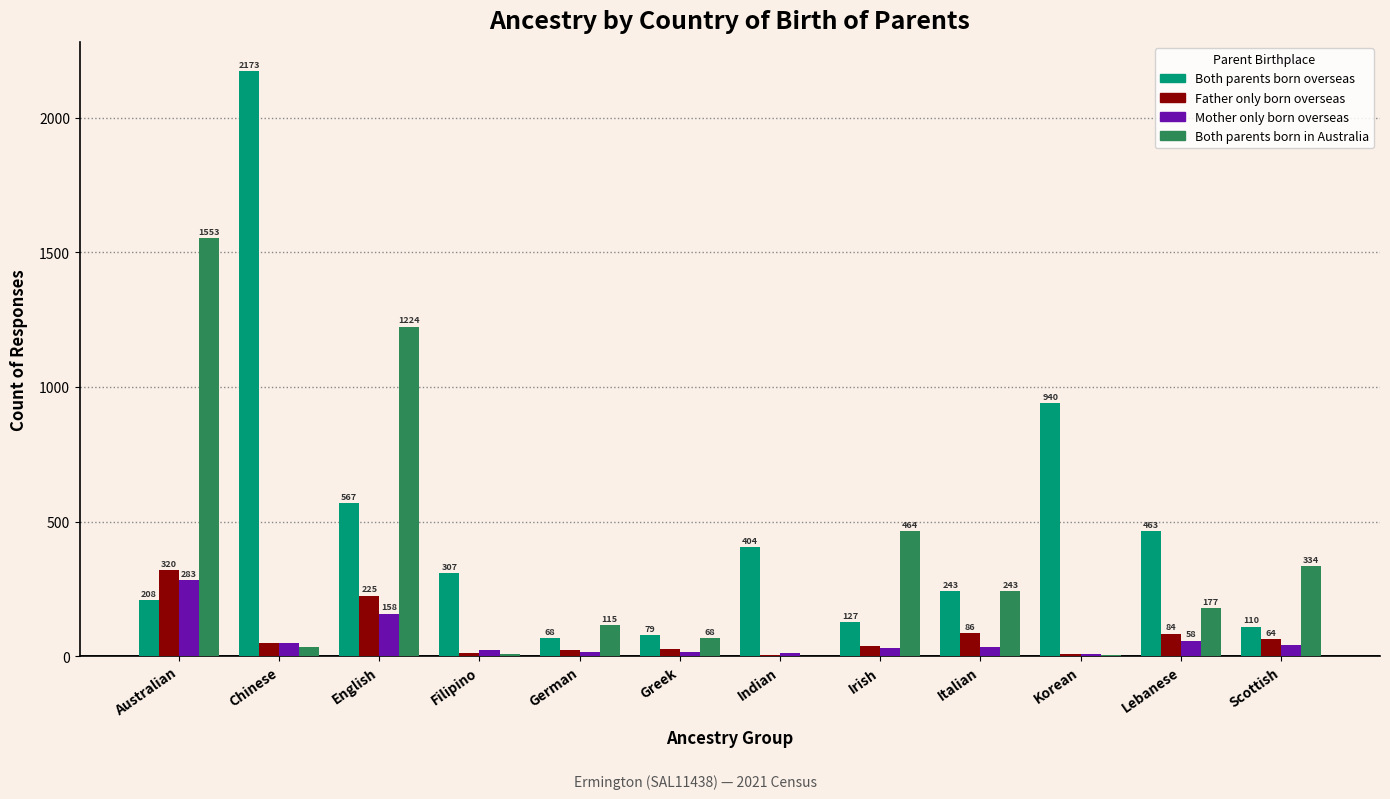

Reading right to left, transcribe all the data shown in this chart.

Both parents born overseas: Scottish=110	Lebanese=463	Korean=940	Italian=243	Irish=127	Indian=404	Greek=79	German=68	Filipino=307	English=567	Chinese=2173	Australian=208
Father only born overseas: Scottish=64	Lebanese=84	Korean=8	Italian=86	Irish=36	Indian=4	Greek=27	German=21	Filipino=12	English=225	Chinese=47	Australian=320
Mother only born overseas: Scottish=42	Lebanese=58	Korean=9	Italian=34	Irish=29	Indian=12	Greek=15	German=14	Filipino=24	English=158	Chinese=50	Australian=283
Both parents born in Australia: Scottish=334	Lebanese=177	Korean=4	Italian=243	Irish=464	Indian=0	Greek=68	German=115	Filipino=8	English=1224	Chinese=33	Australian=1553